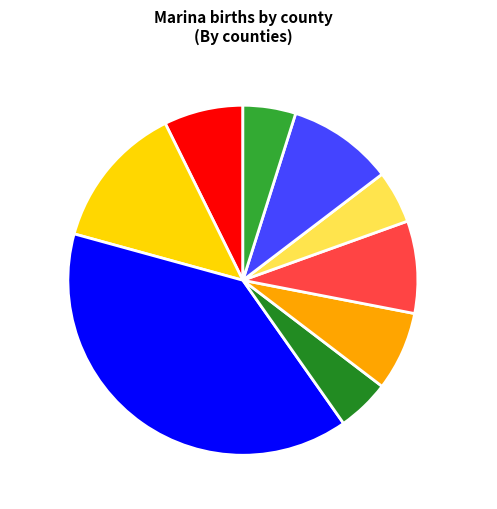

Which category has the biggest portion of the pie?

Barcelonès